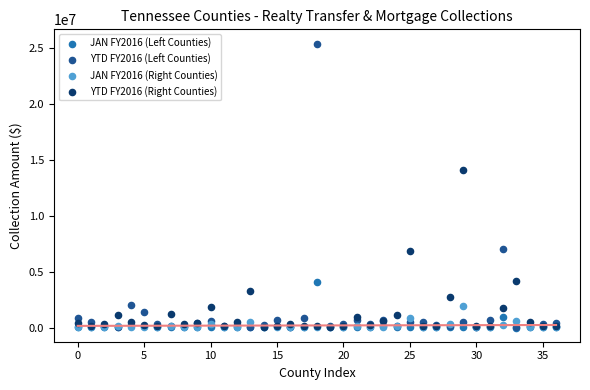

Which series contains the highest Y value?

YTD FY2016 (Left Counties)